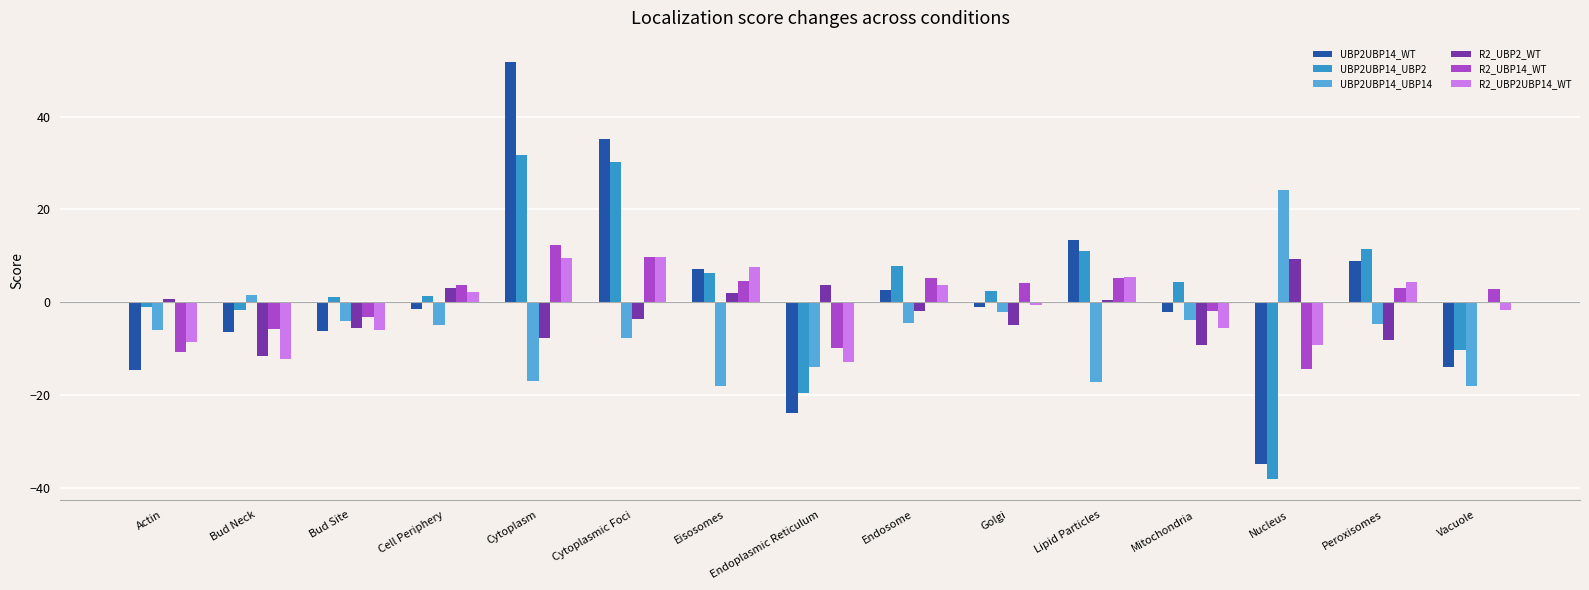

What is the maximum value for UBP2UBP14_UBP2?

31.6